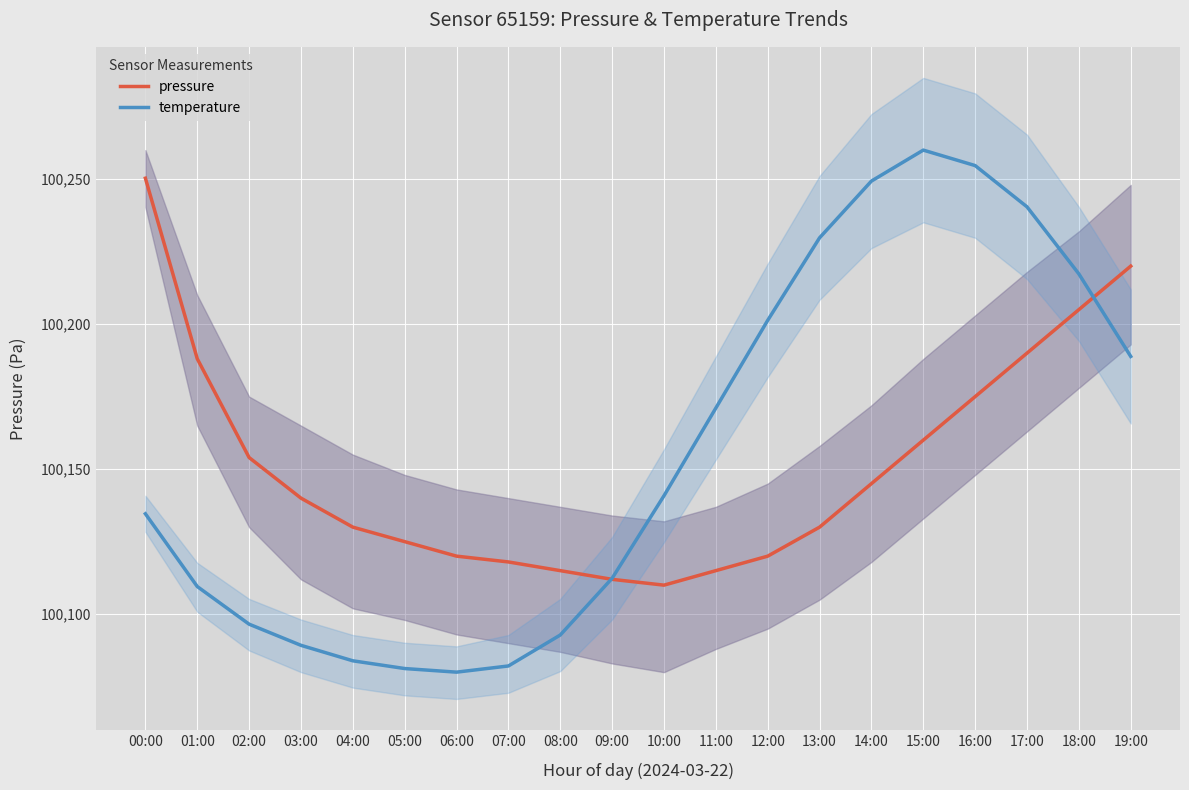

At how many categories does at least one series exceed 100207?

8